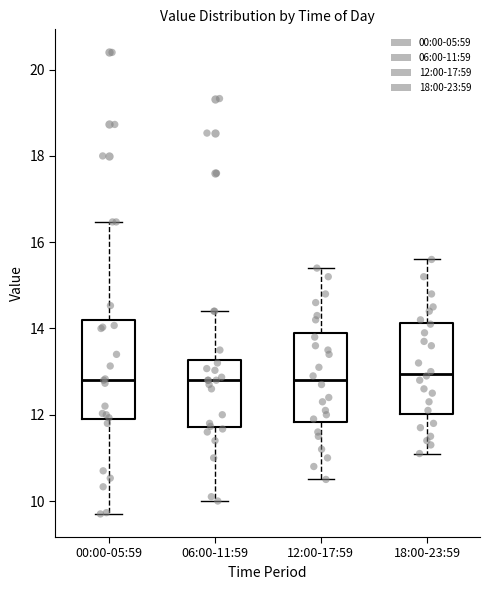

Where is the upper edge of the box for 18:00-23:59 on the y-axis? The values are not printed on the chart, so give them approximately, as read against the axis.

14.2